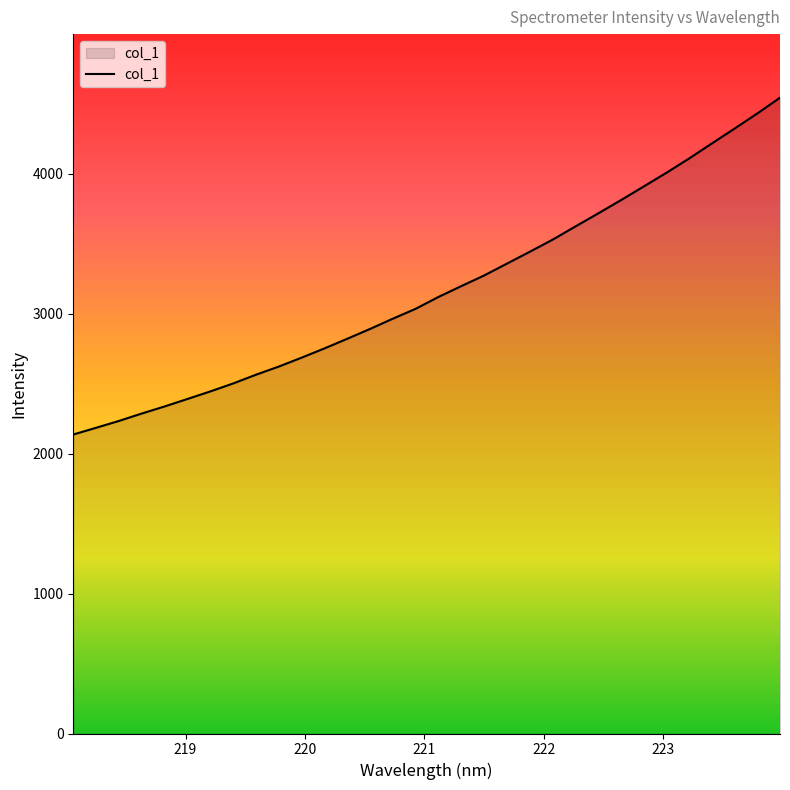

What is the difference between the maximum and minimum values?

2406.5